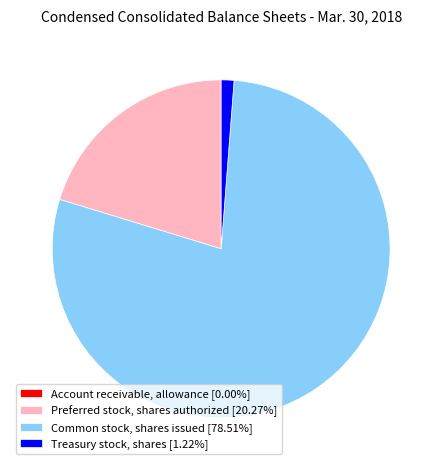

Approximately how many times larger is the value at Preferred stock, shares authorized [20.27%] compared to Common stock, shares issued [78.51%]?

0.3